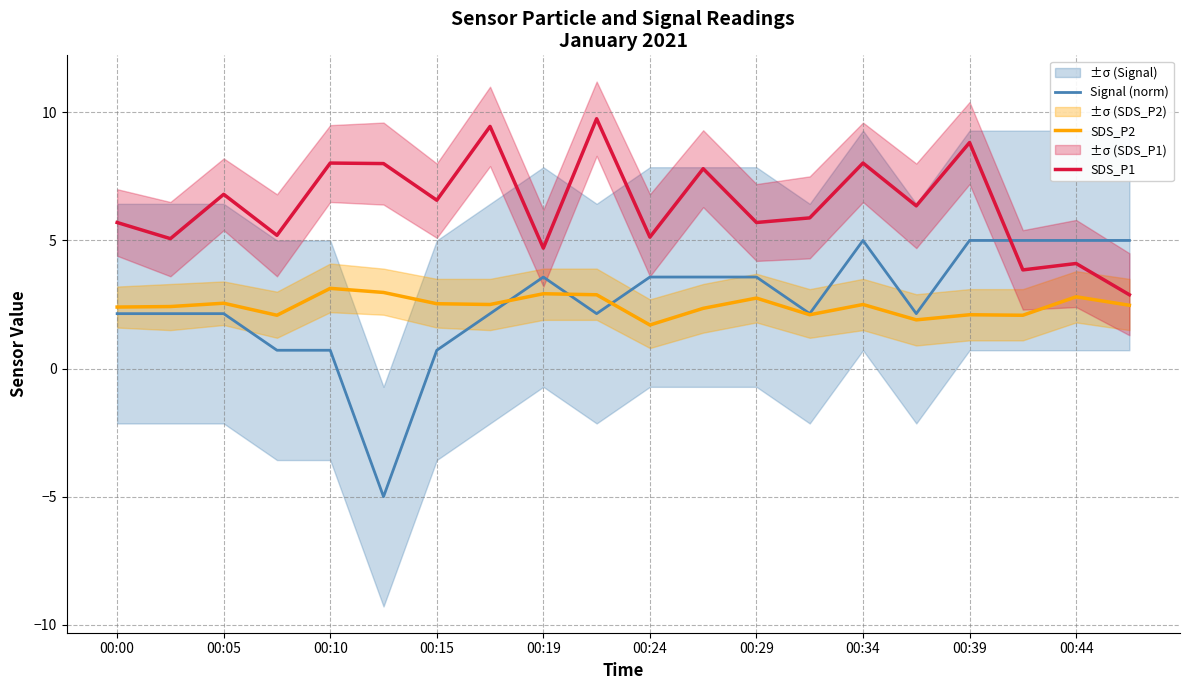

What is the highest value of the Signal (norm) series?

5.0